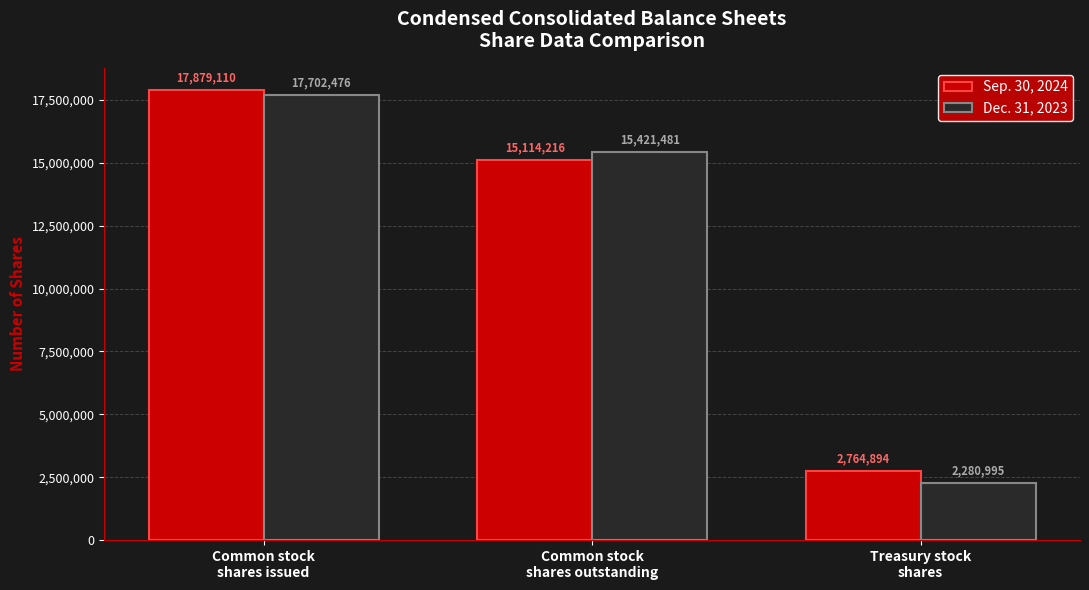

Reading left to right, transcribe all the data shown in this chart.

Sep. 30, 2024: Common stock
shares issued=17879110	Common stock
shares outstanding=15114216	Treasury stock
shares=2764894
Dec. 31, 2023: Common stock
shares issued=17702476	Common stock
shares outstanding=15421481	Treasury stock
shares=2280995